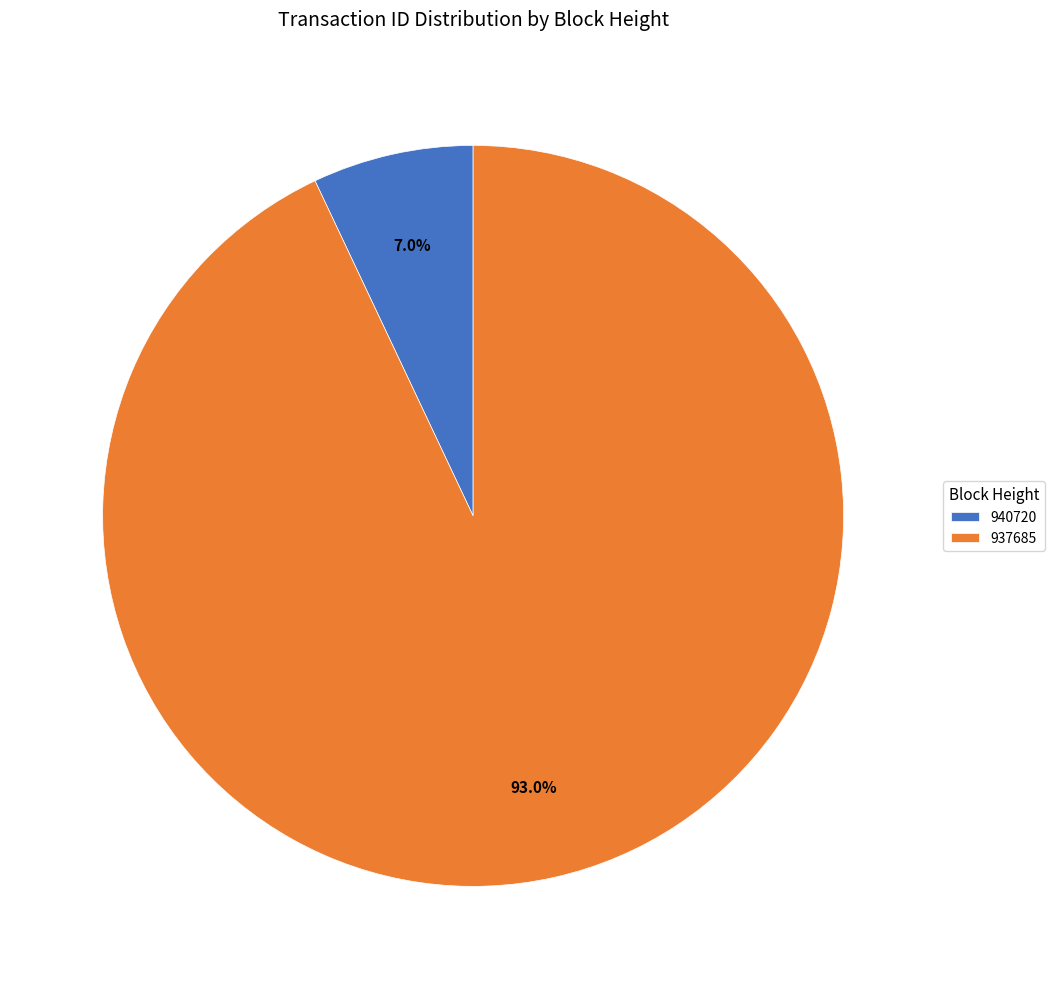

True or false: 937685 accounts for 93% of the total.

True